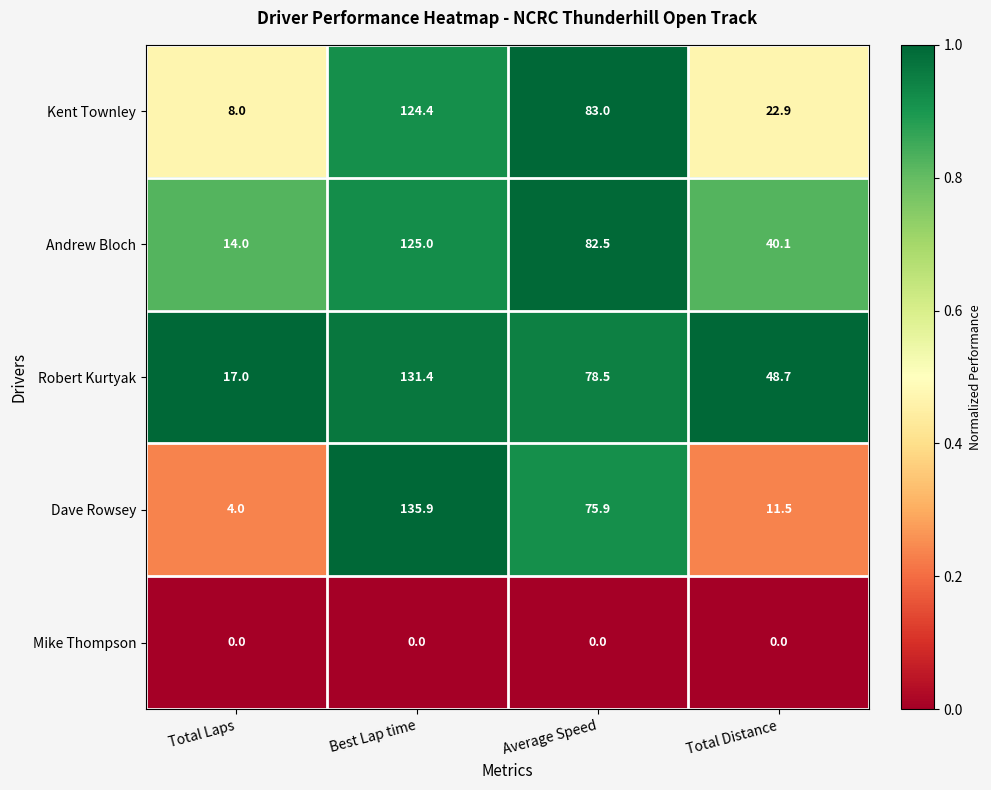

At which label does Robert Kurtyak first exceed 78?

Best Lap time